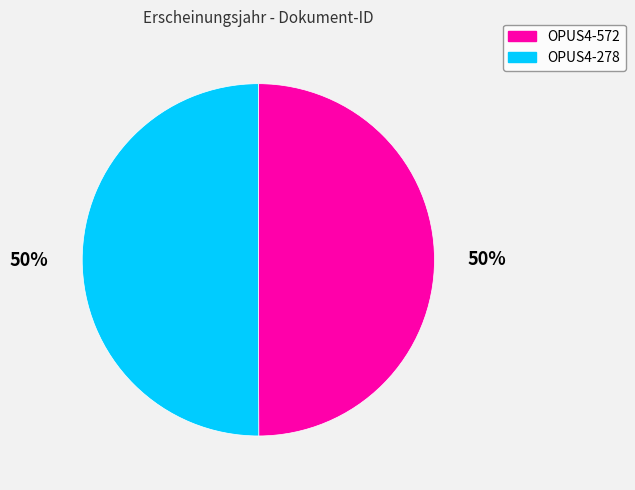

To the nearest percent, what is the average slice percentage?

50%